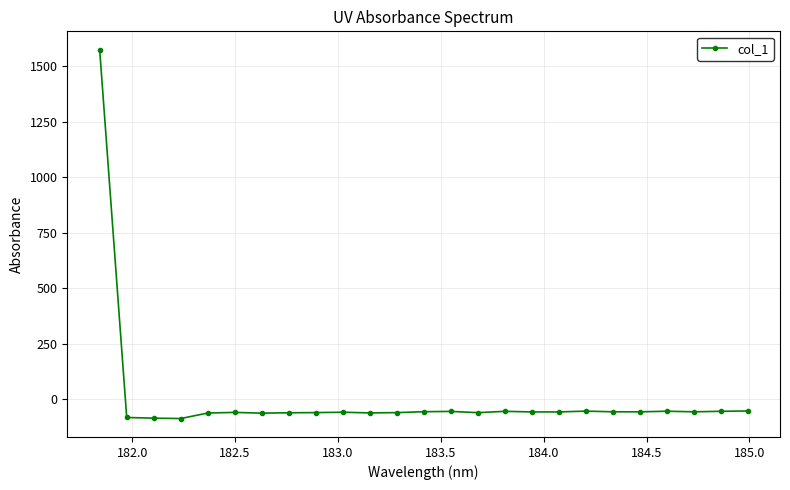

What is the minimum value shown in the chart?

-87.9